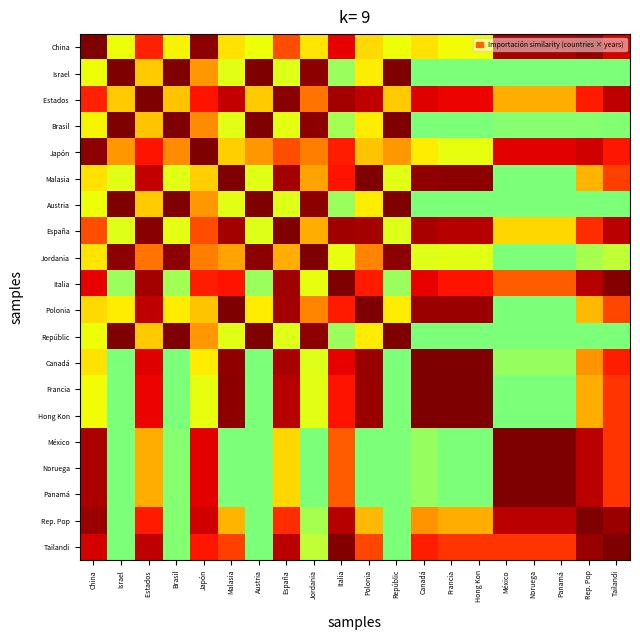

What is the maximum value shown in the chart?

1.0